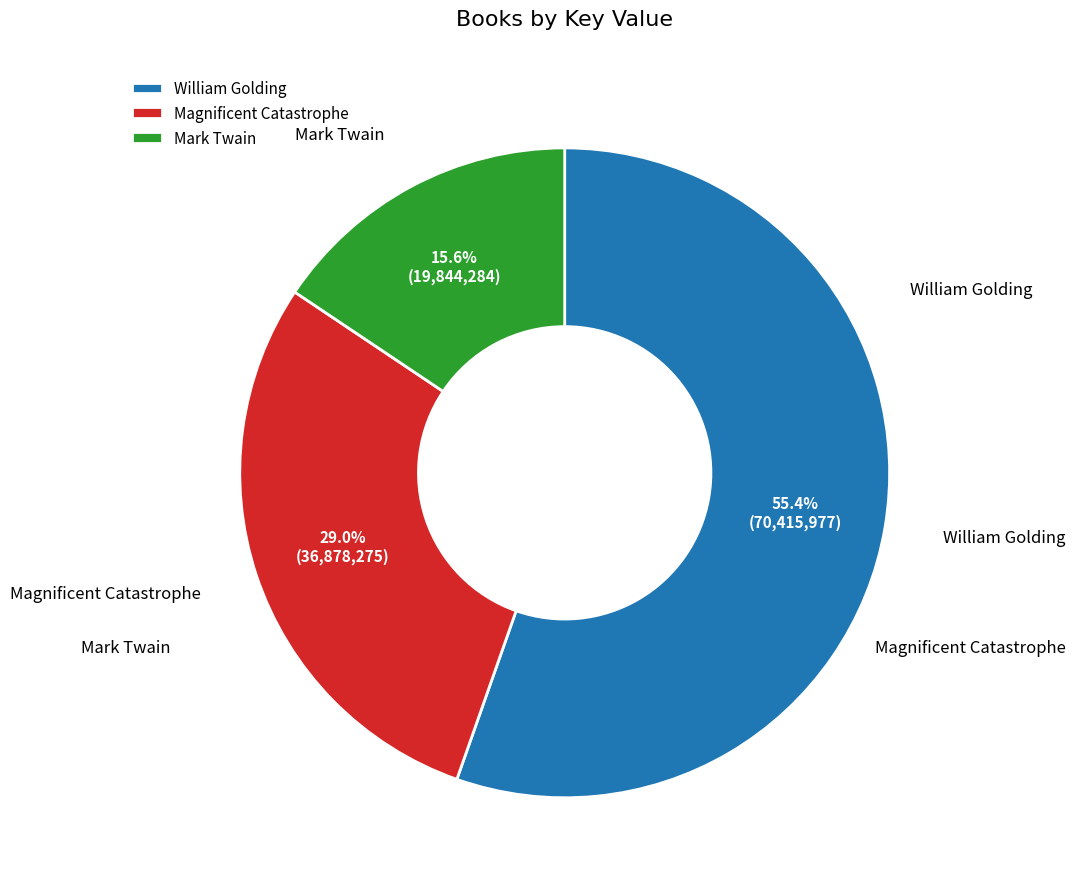

Do William Golding and Mark Twain together represent more than half of the pie?

Yes